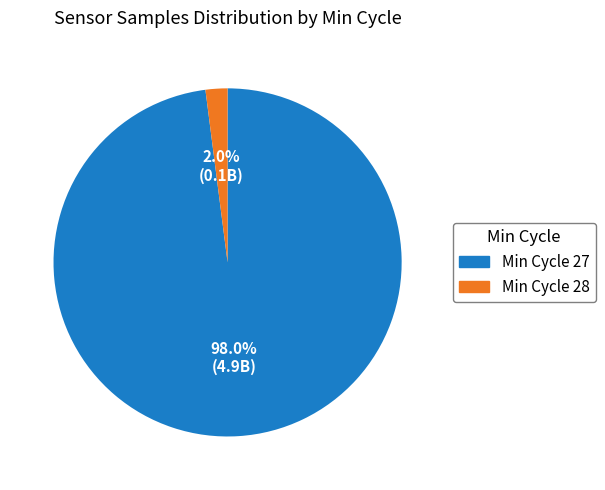

Between Min Cycle 28 and Min Cycle 27, which is larger?

Min Cycle 27